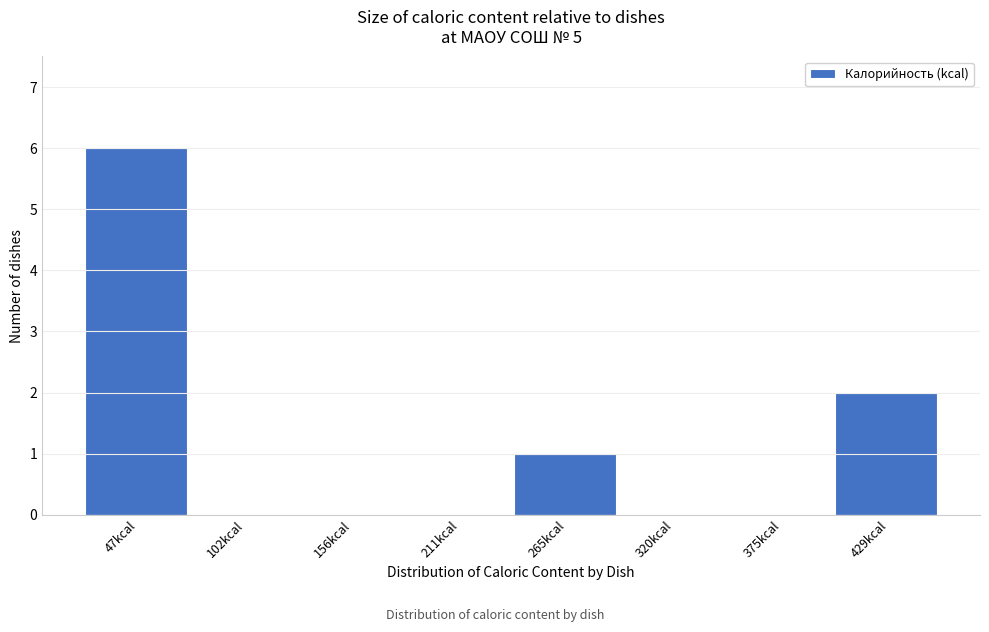

Reading left to right, extract all data points from this chart.

47kcal=6	102kcal=0	156kcal=0	211kcal=0	265kcal=1	320kcal=0	375kcal=0	429kcal=2